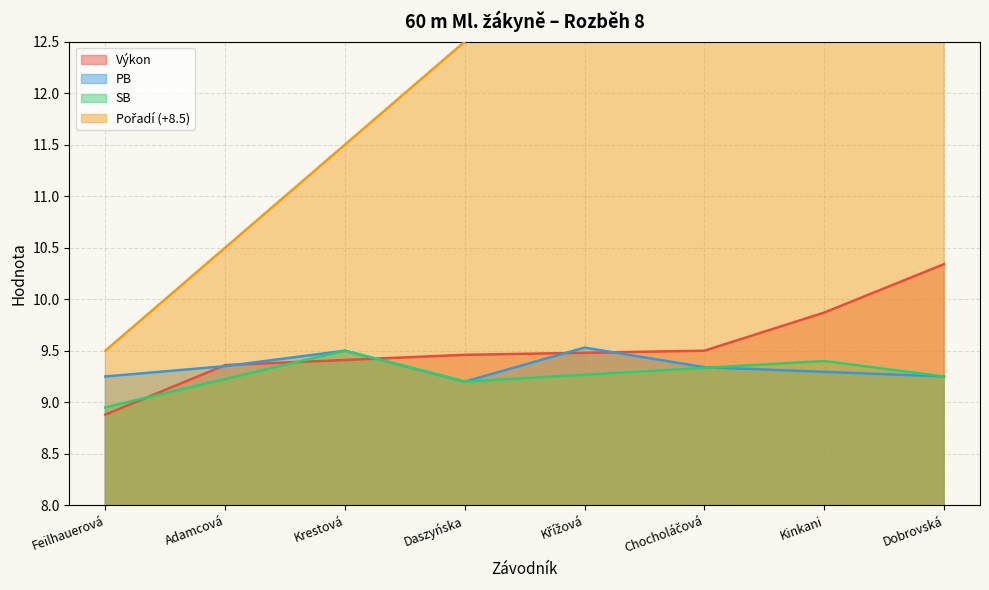

At which label does Výkon reach its peak?

Dobrovská